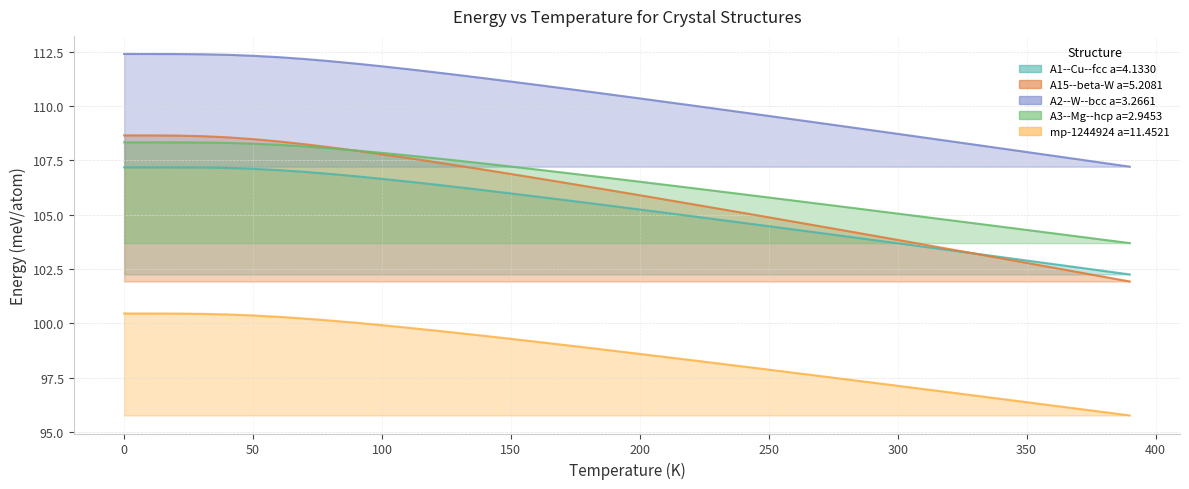

How many data points does each series have?

40